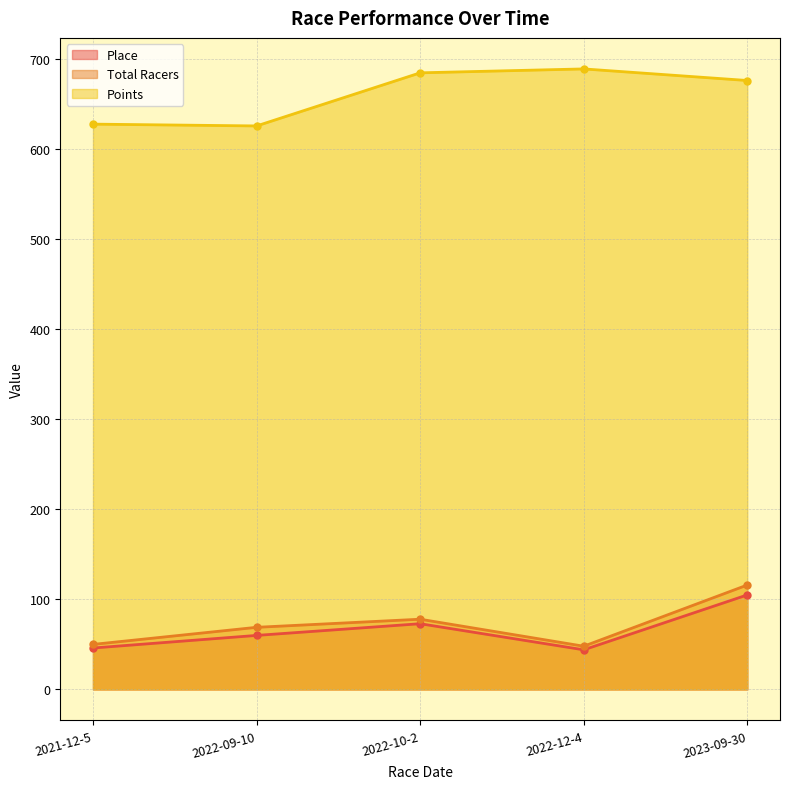

True or false: Place and Points cross at least once.

False